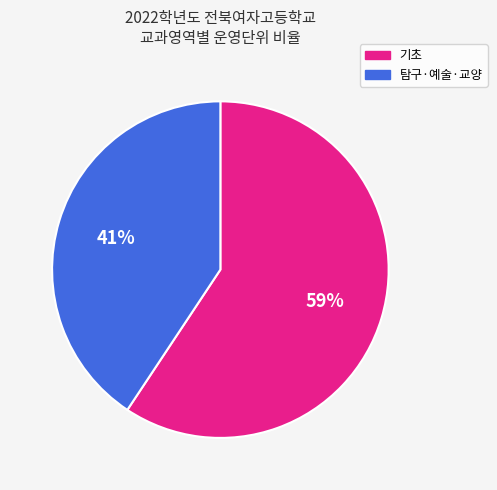

Does any single category account for the majority?

Yes